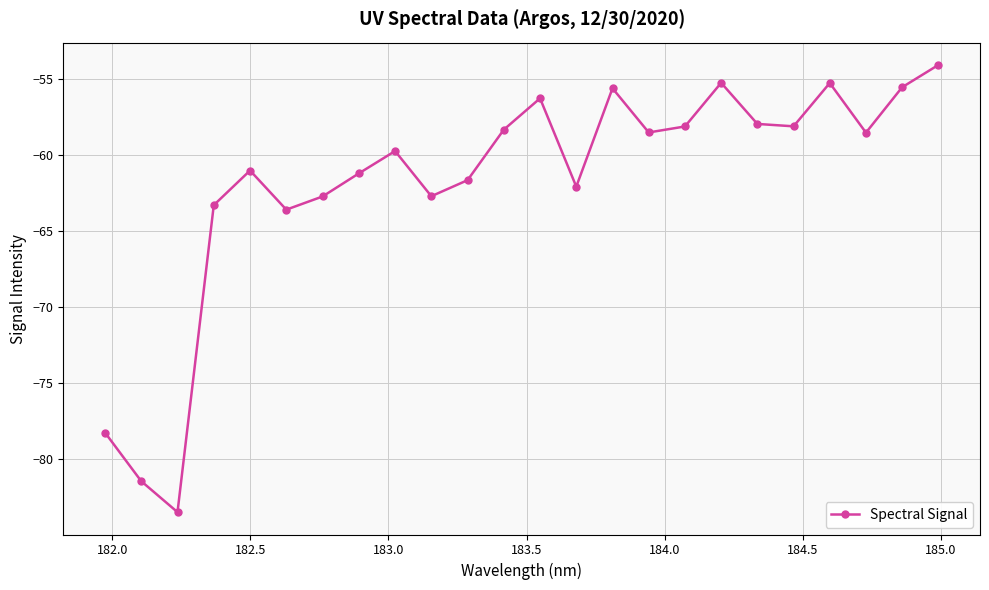

What is the average value?

-61.8